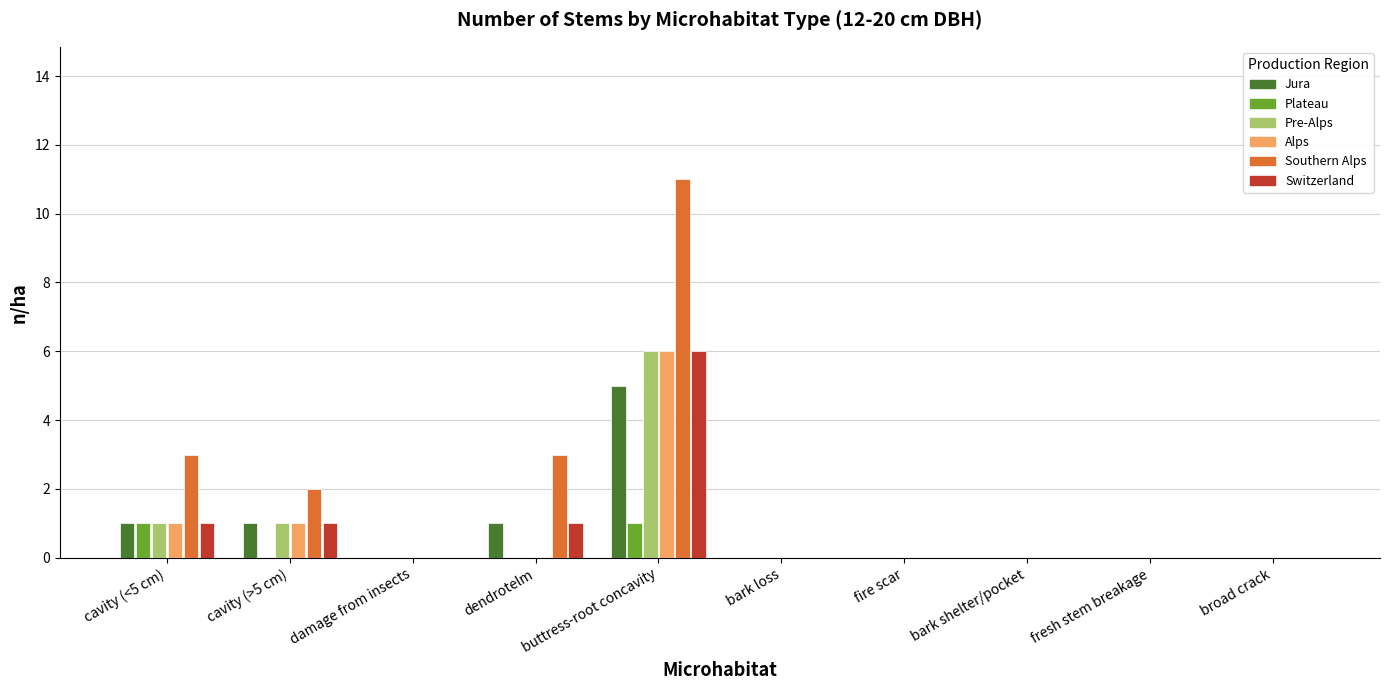

Is it true that Plateau equals 0 at dendrotelm?

True